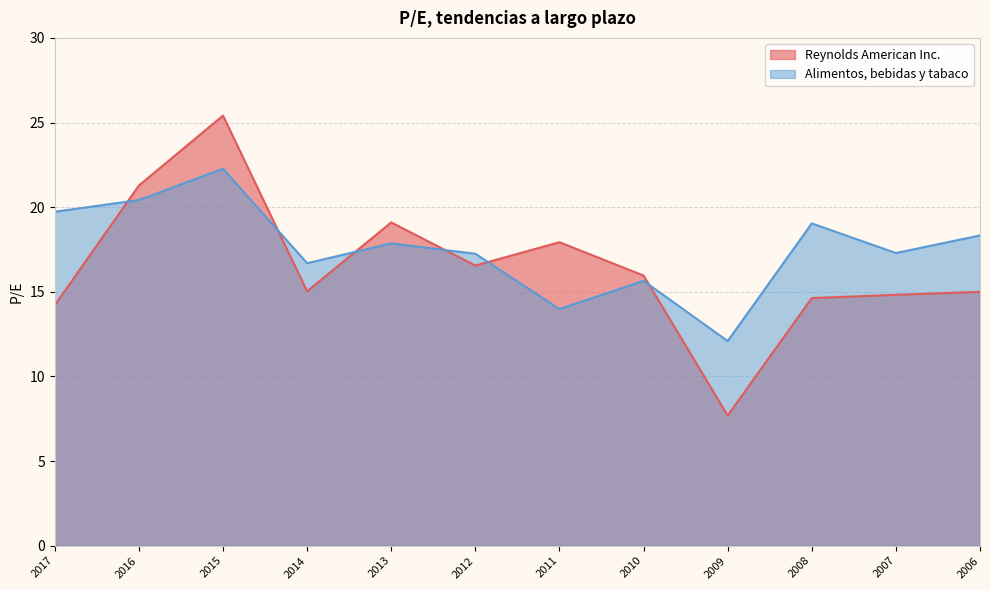

What is the sum of the Reynolds American Inc. values at 2017 and 2016?

35.5